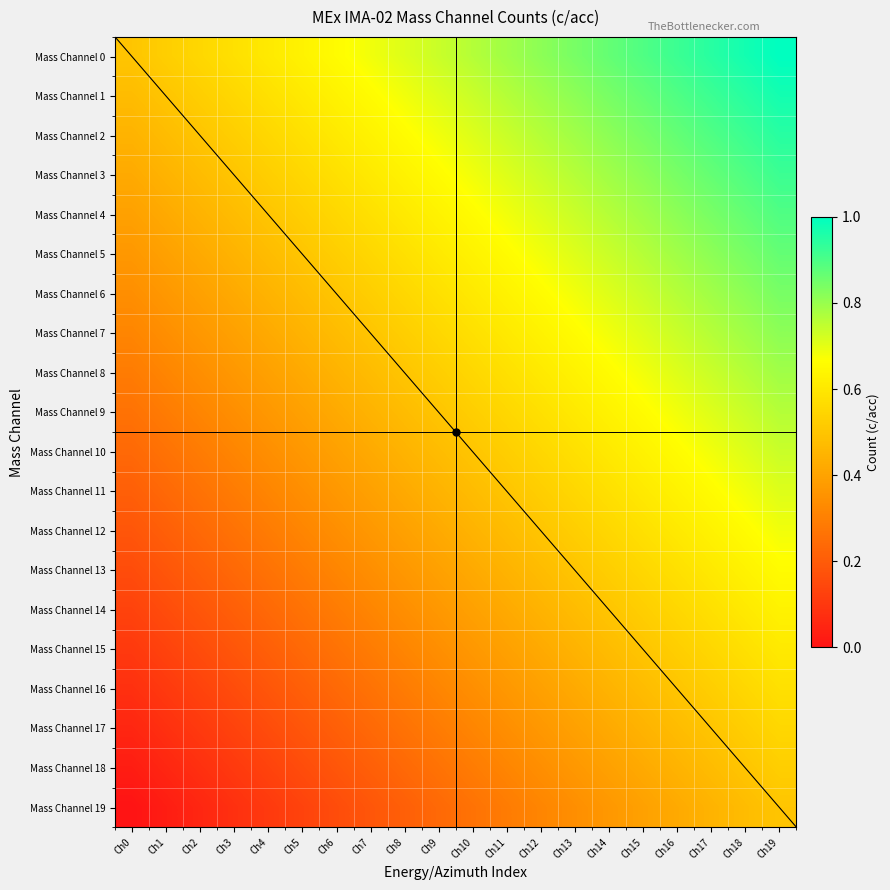

The Mass Channel 4 series shows 0.4 at Ch1. True or false?

True